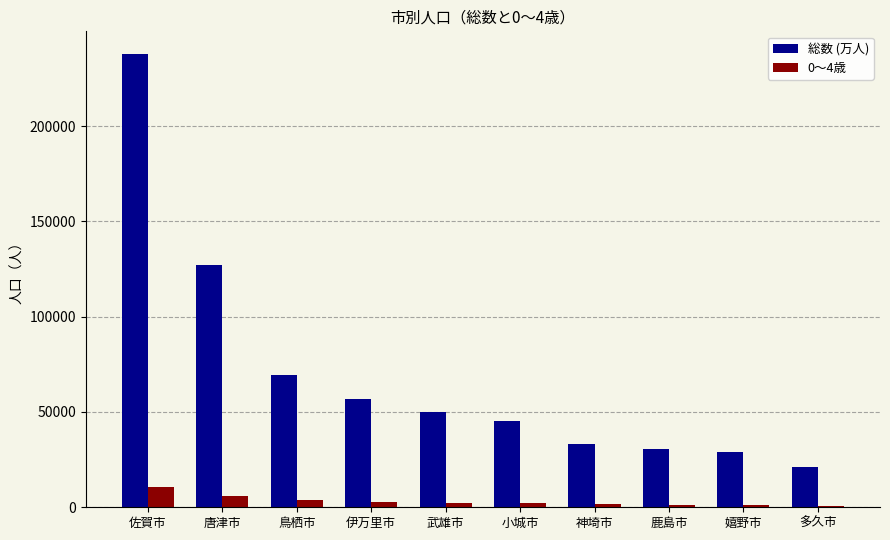

What is the maximum value for 0～4歳?

10562